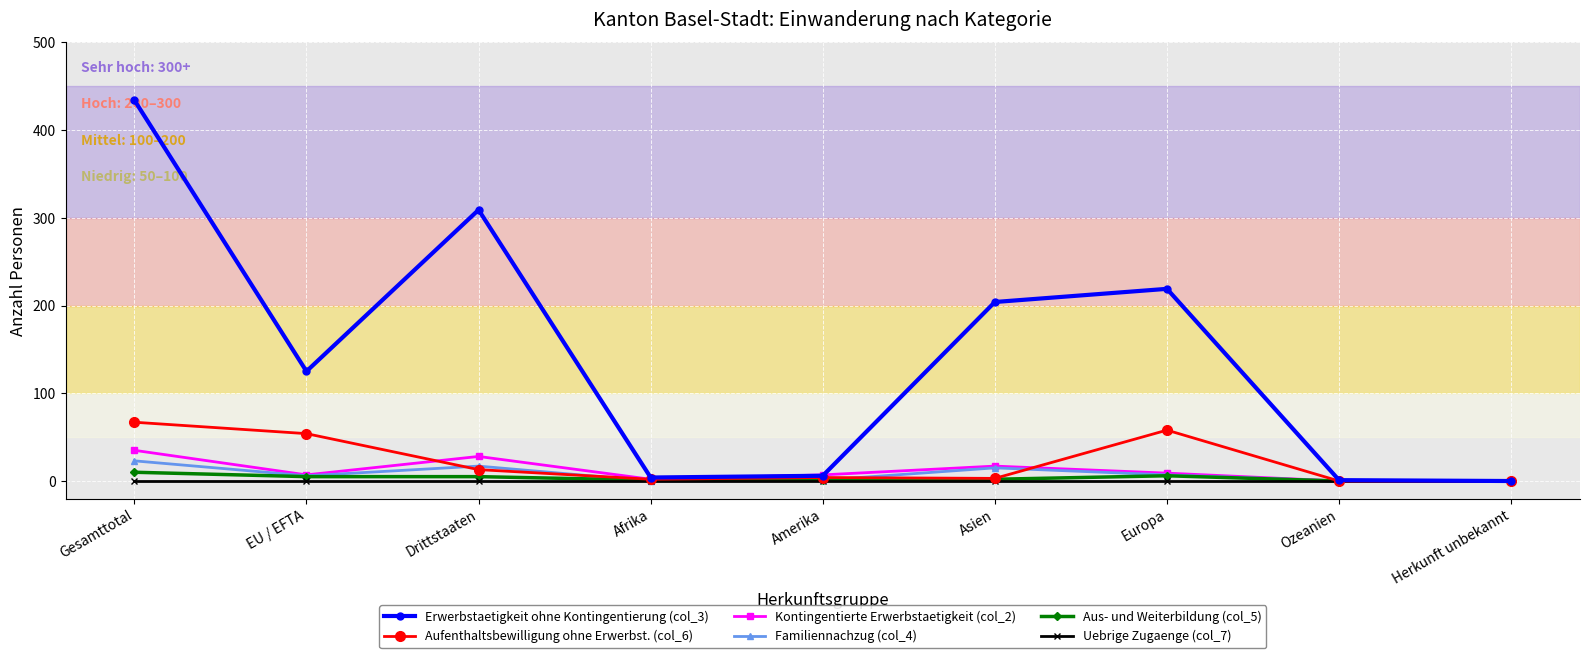

The value of Erwerbstaetigkeit ohne Kontingentierung (col_3) at Asien is 269. True or false?

False